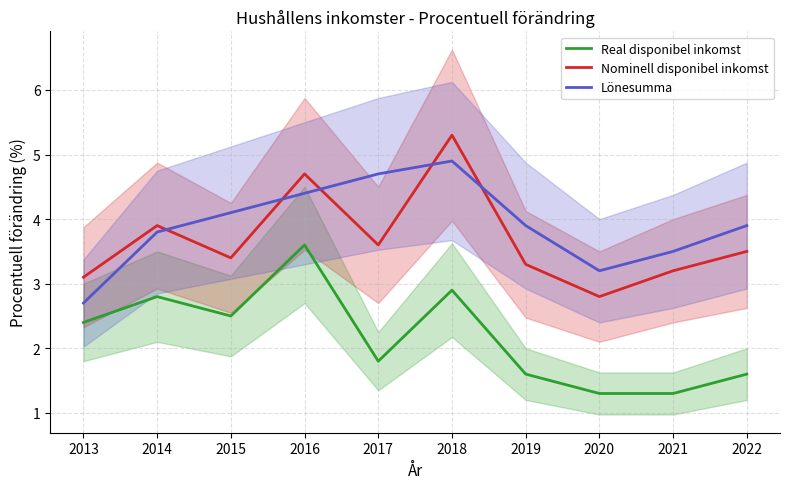

True or false: Lönesumma has a value of 6.4 at 2015.

False